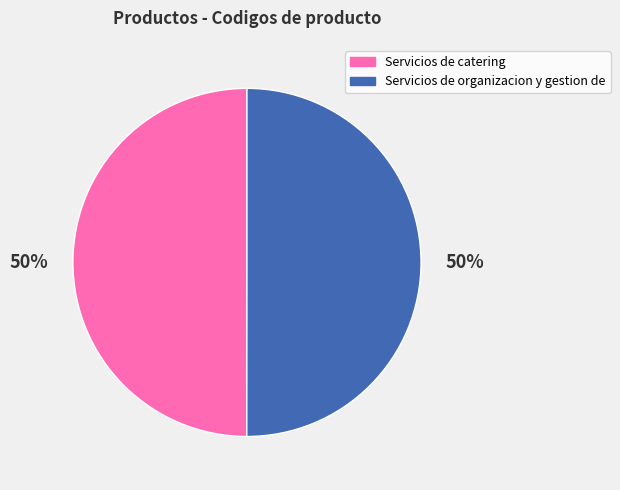

Combined, do Servicios de organizacion y gestion de and Servicios de catering account for over 50%?

Yes